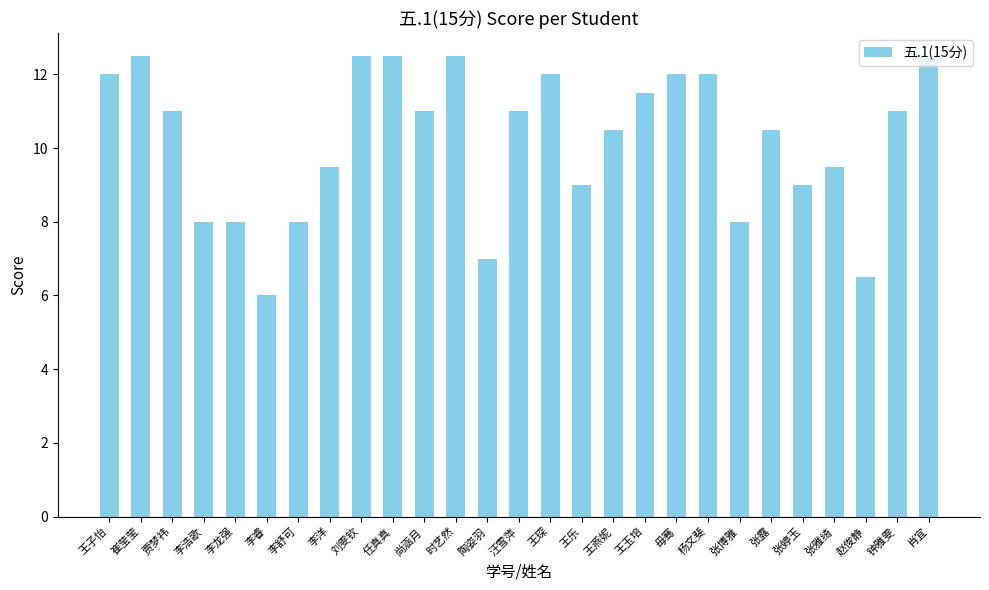

Approximately how many times larger is the value at 赵俊静 compared to 刘雯钦?

0.5